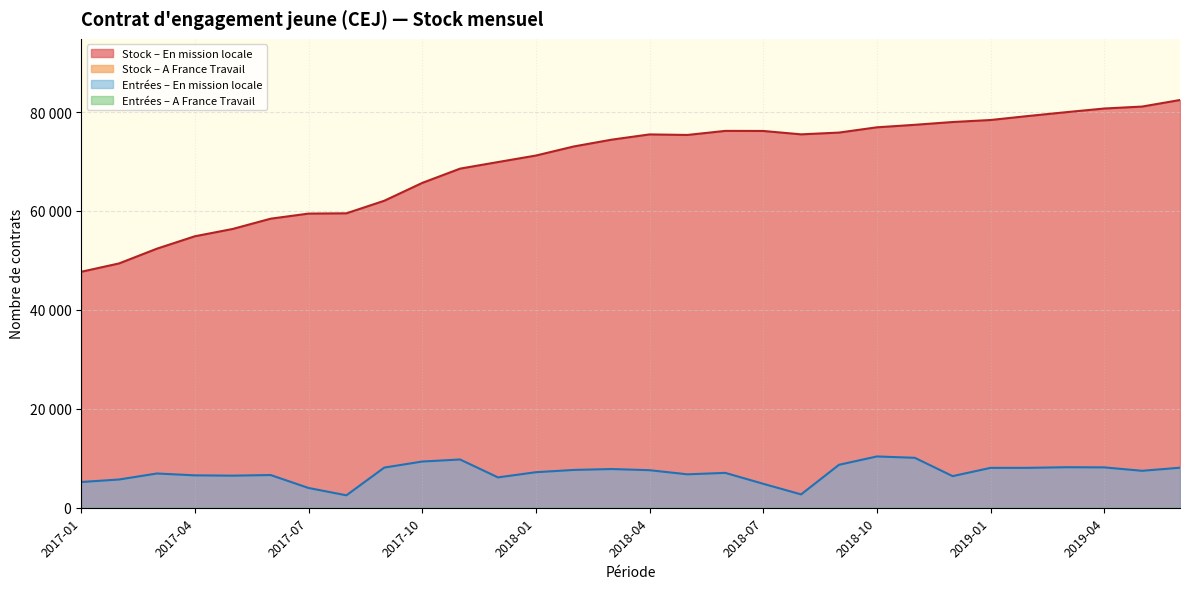

The value at 2018-12 is 108722. True or false?

False